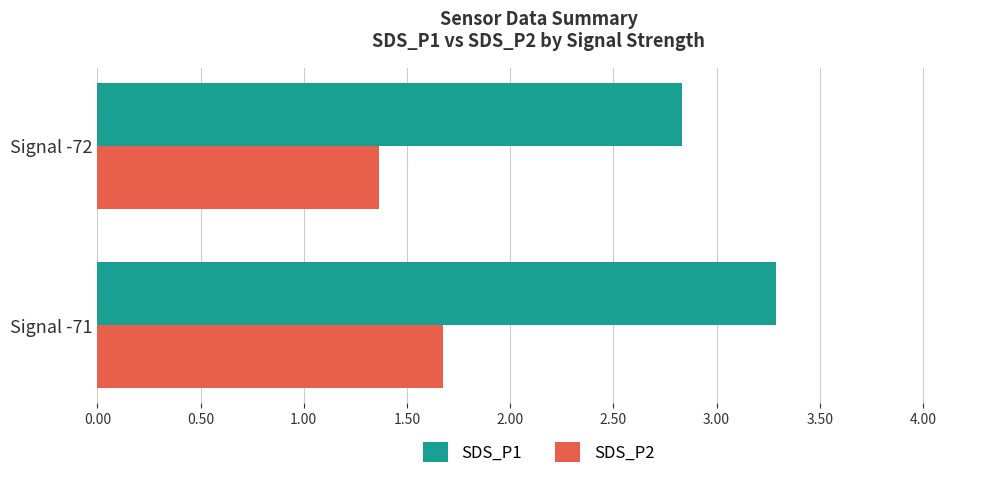

How many SDS_P2 values are between 1 and 2?

2